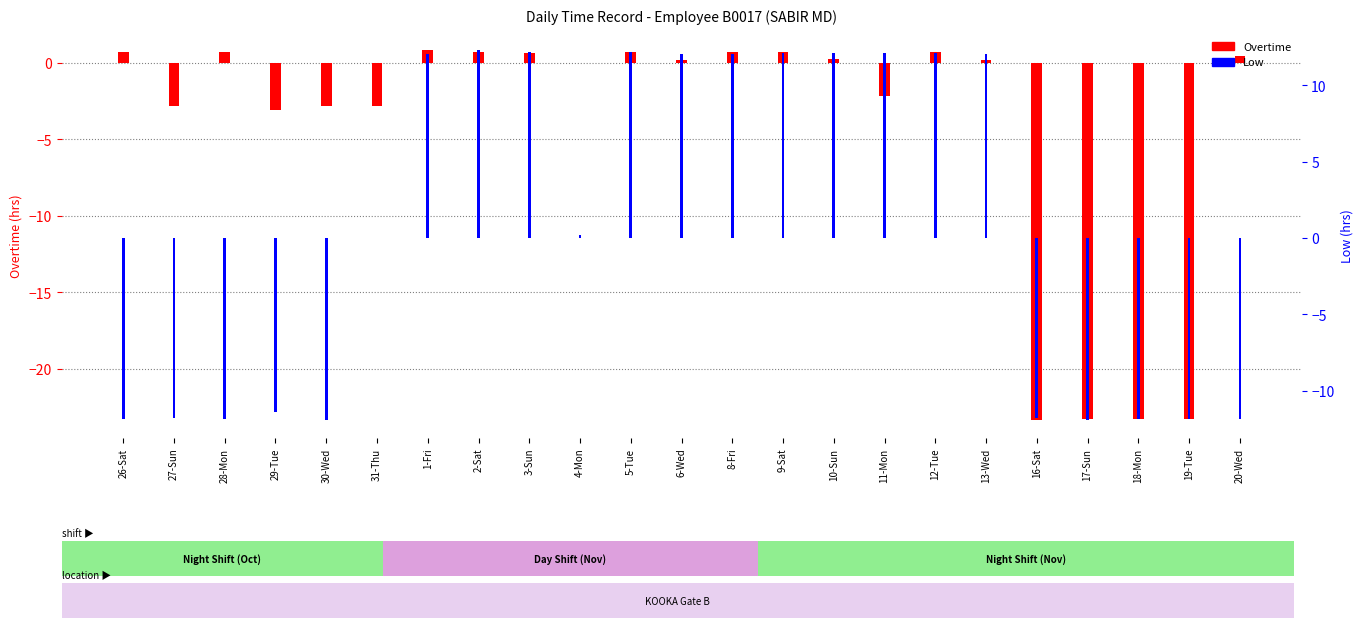

What is the label of the 10th bar from the left?

4-Mon